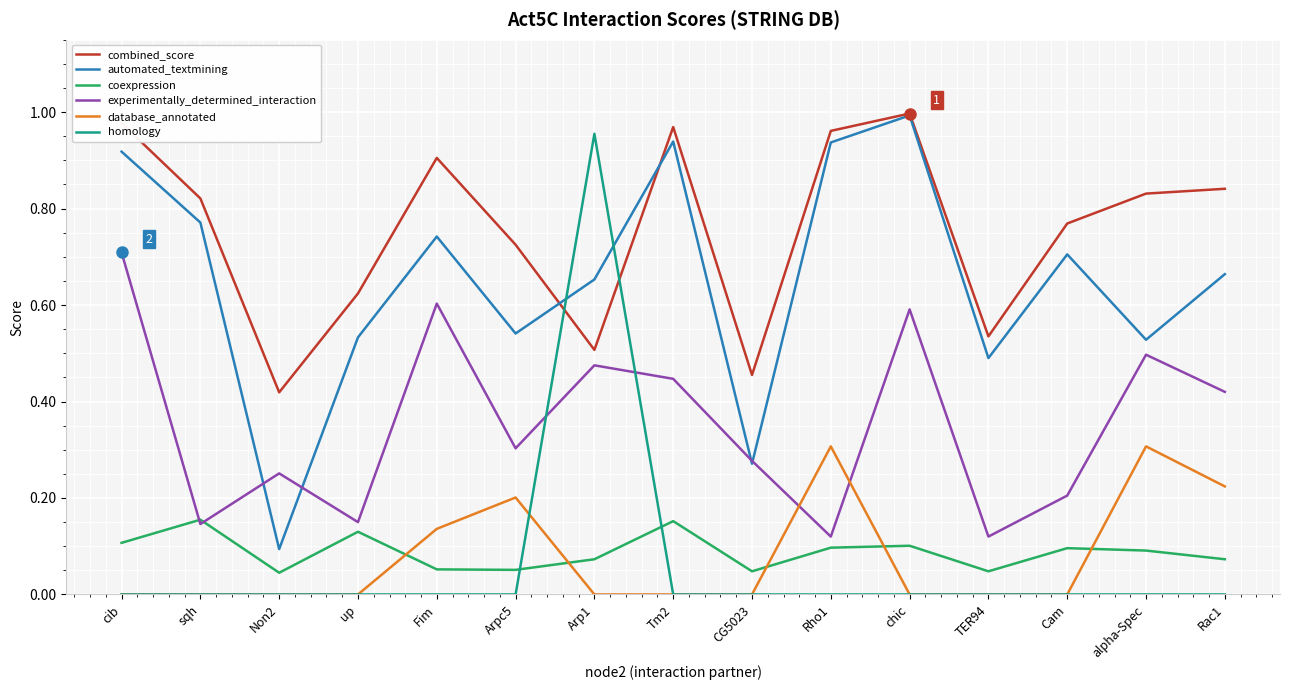

At which category does the chart reach its peak across all series?

chic